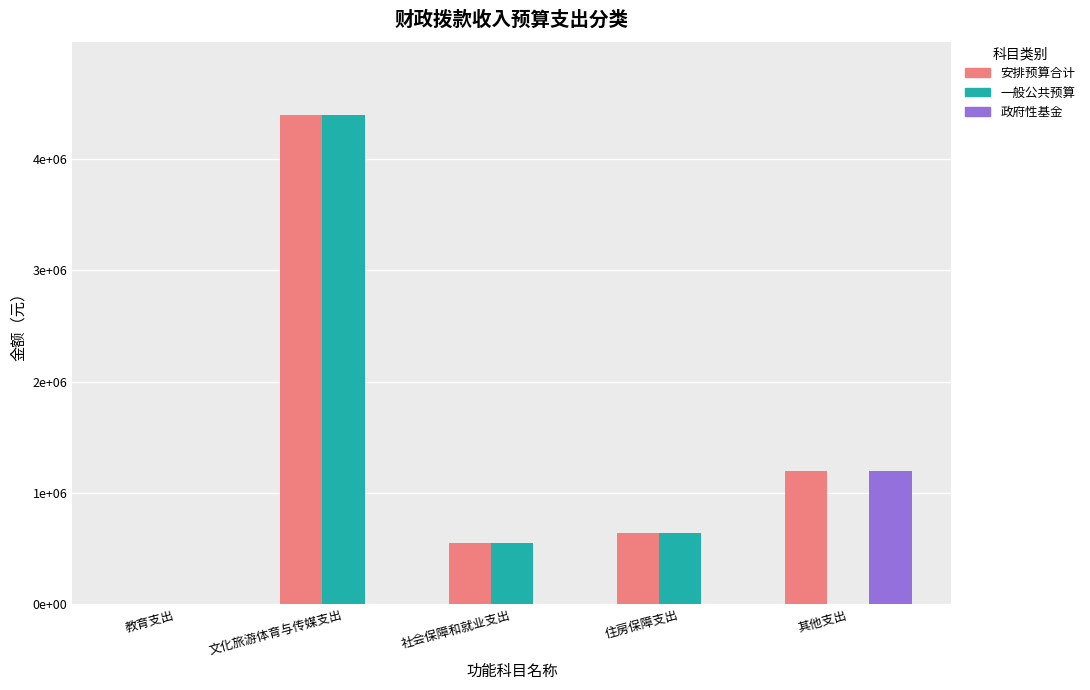

Reading left to right, transcribe all the data shown in this chart.

安排预算合计: 6300	4388619	548834	644441	1200000
一般公共预算: 6300	4388619	548834	644441	0
政府性基金: 0	0	0	0	1200000